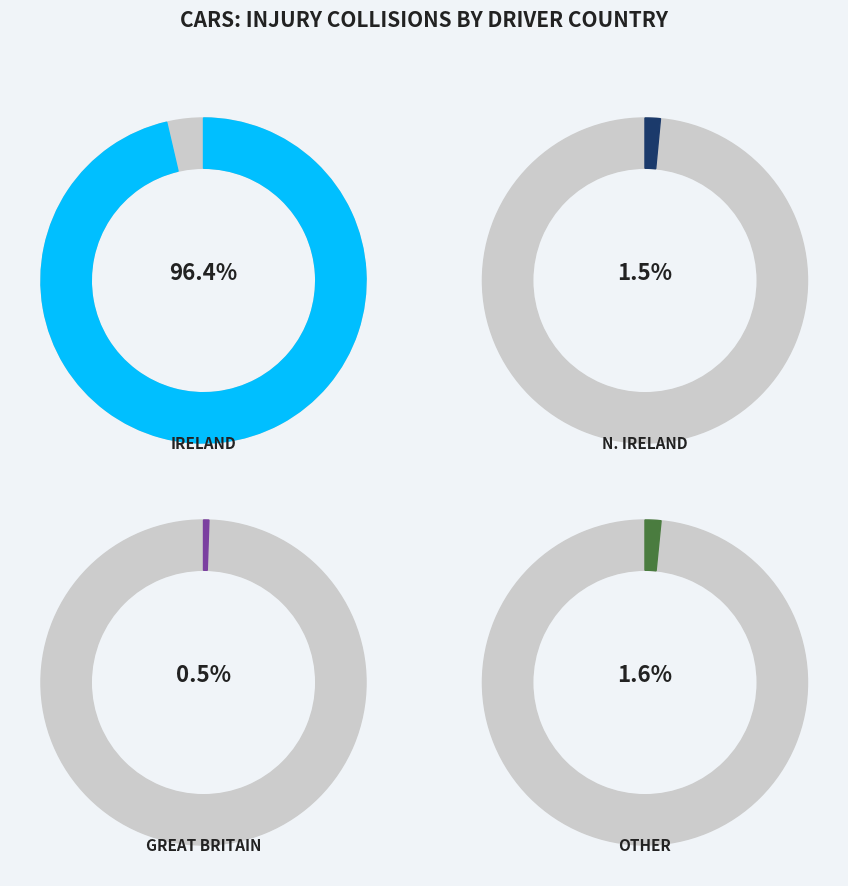

Rank the categories by value from highest to lowest.

Ireland, Other, N. Ireland, Great Britain